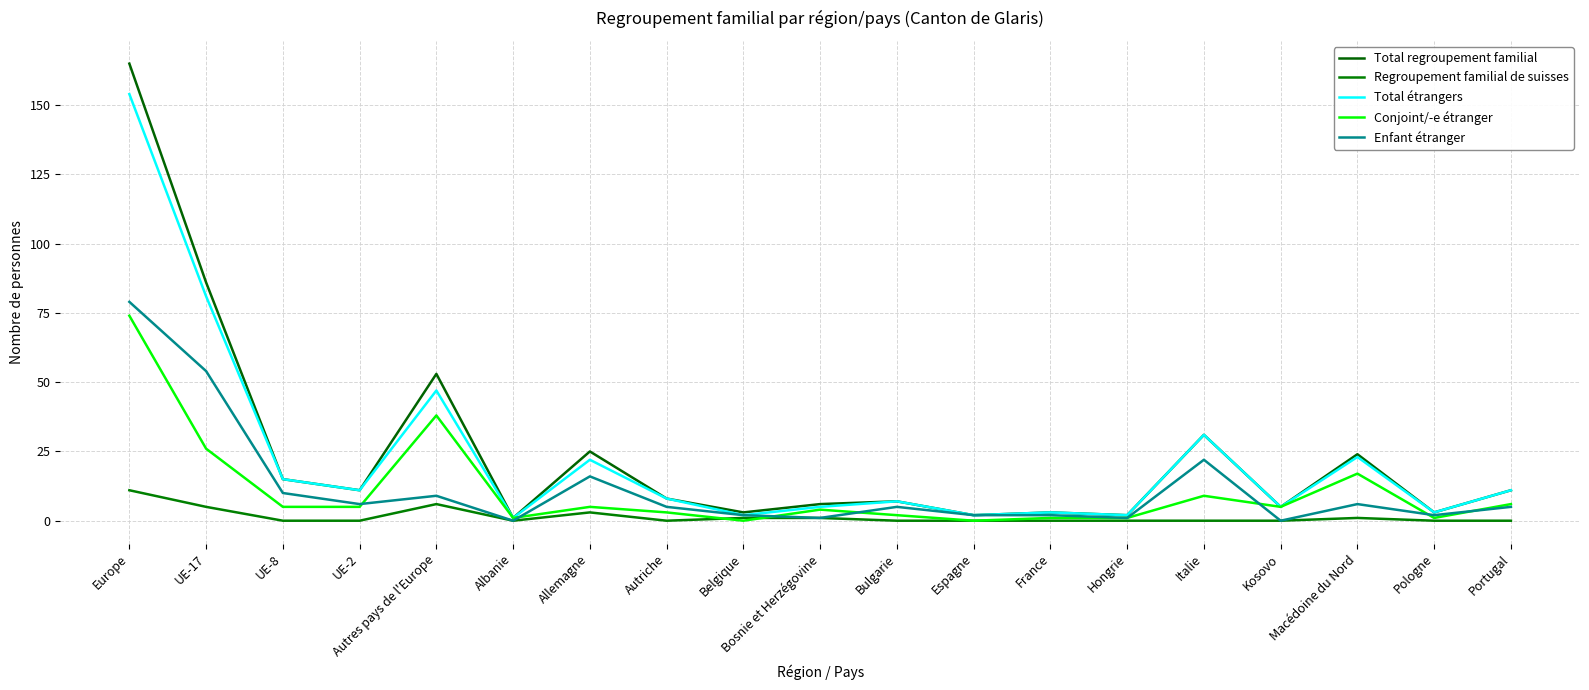

Which series has the largest range (max minus min)?

Total regroupement familial